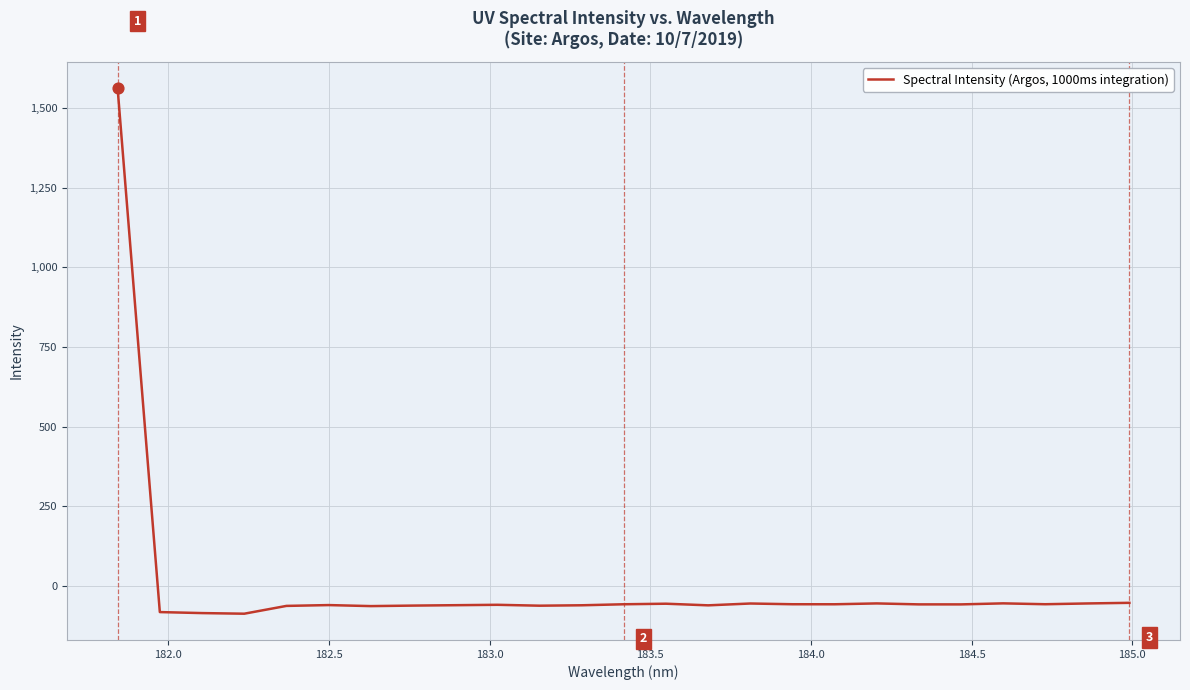

What is the minimum value shown in the chart?

-87.1